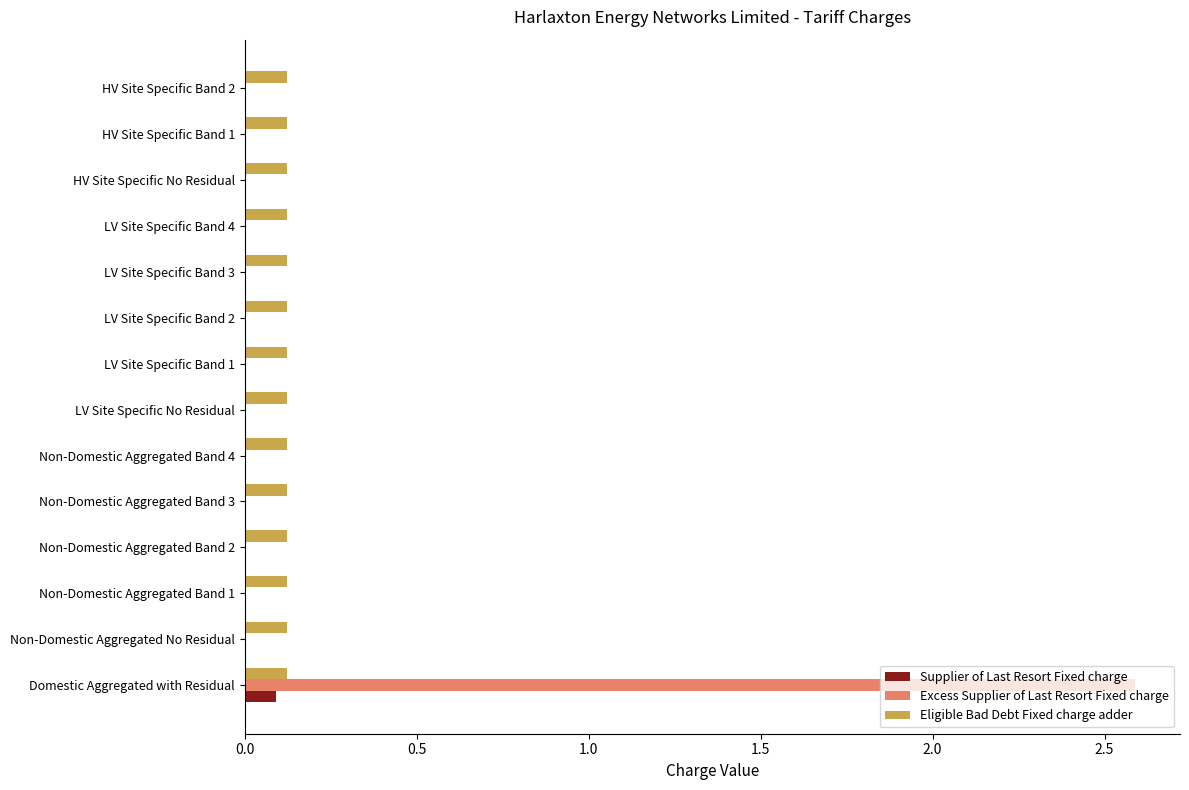

At which category does the chart reach its peak across all series?

Domestic Aggregated with Residual